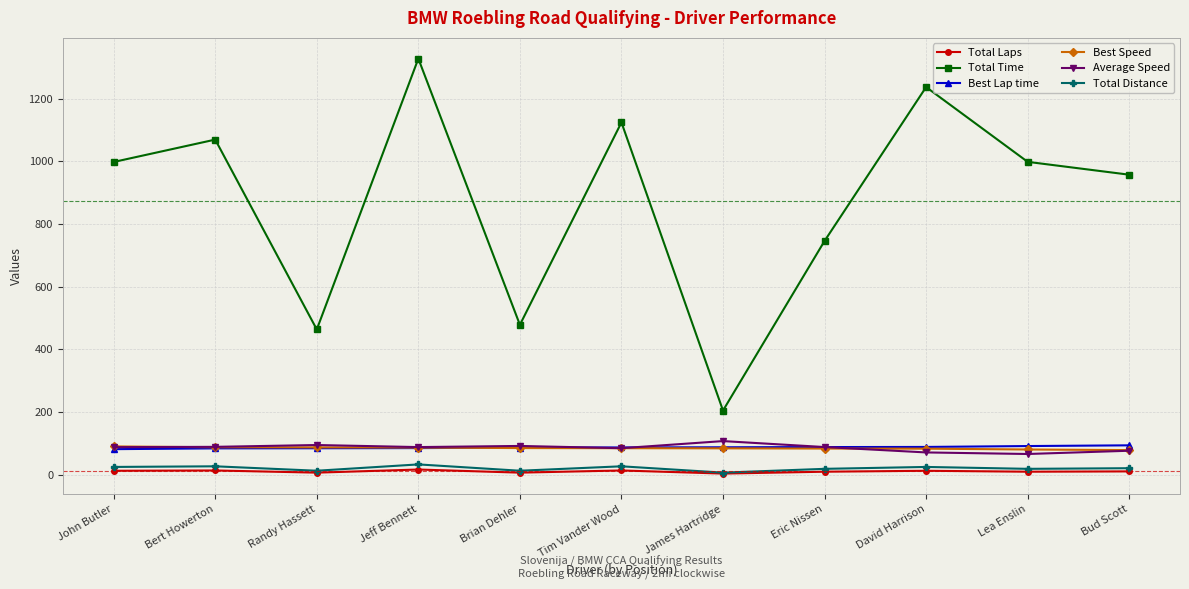

What is the difference between the maximum and minimum values in the Best Speed series?

11.8